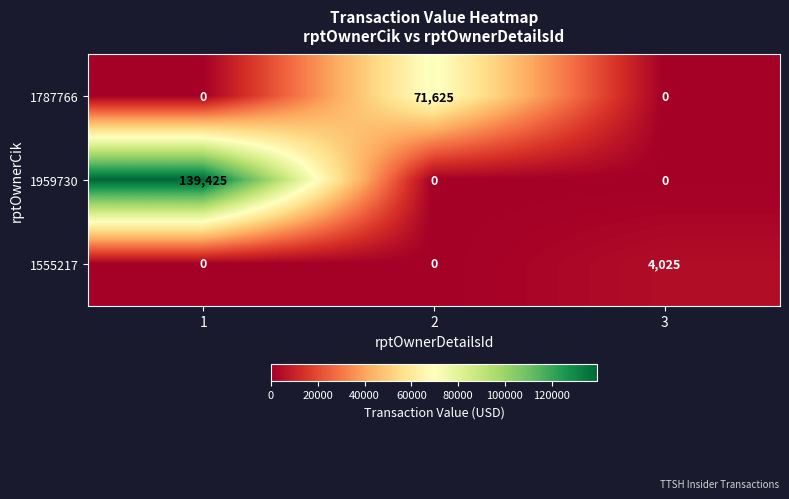

Between 2 and 3, which series saw the biggest shift?

1787766